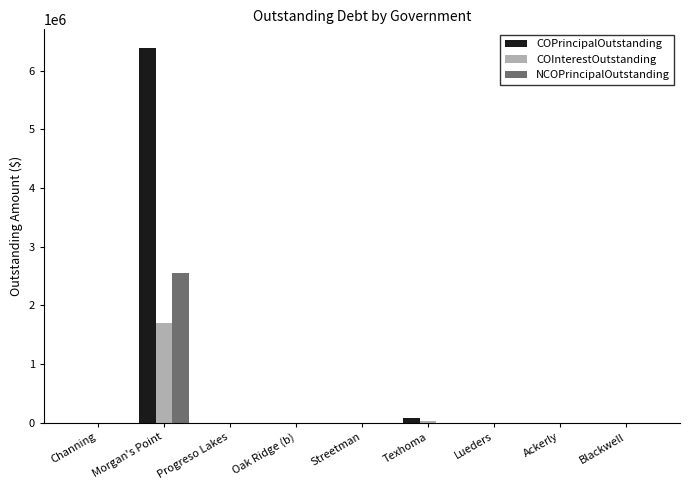

The NCOPrincipalOutstanding series shows 2555000.0 at Morgan's Point. True or false?

True